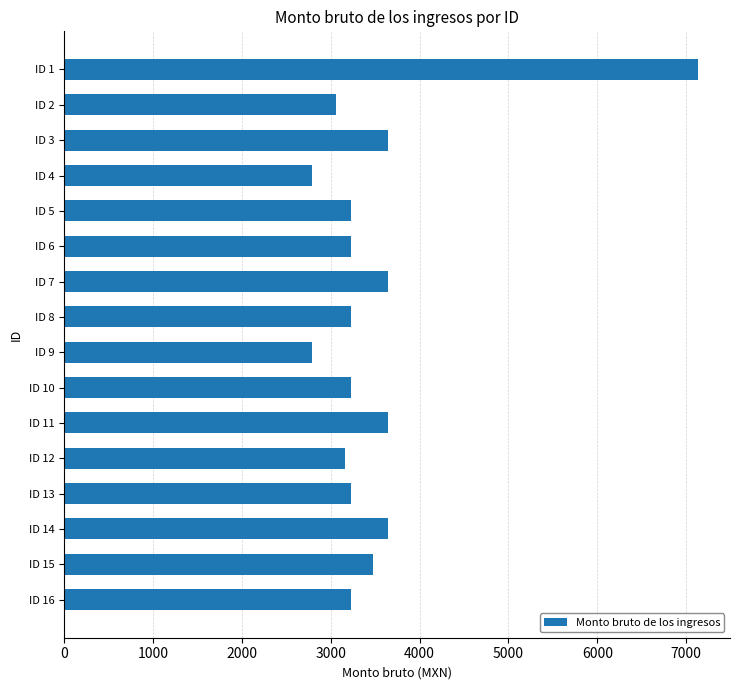

The value at ID 5 is 3225.0. True or false?

True